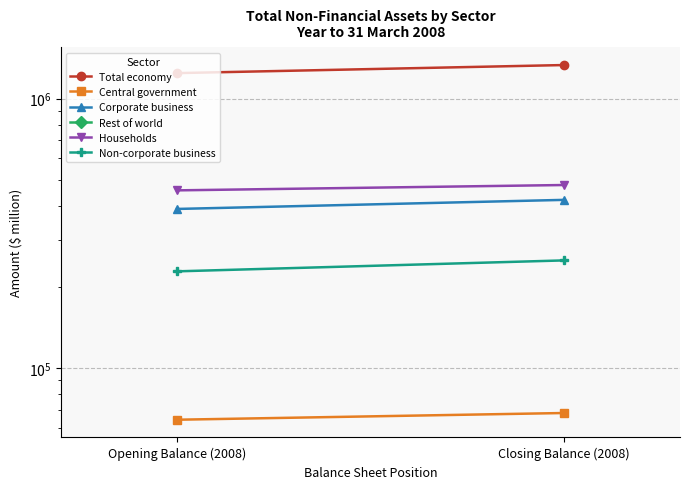

What is the total value across all series at Opening Balance (2008)?

2382800